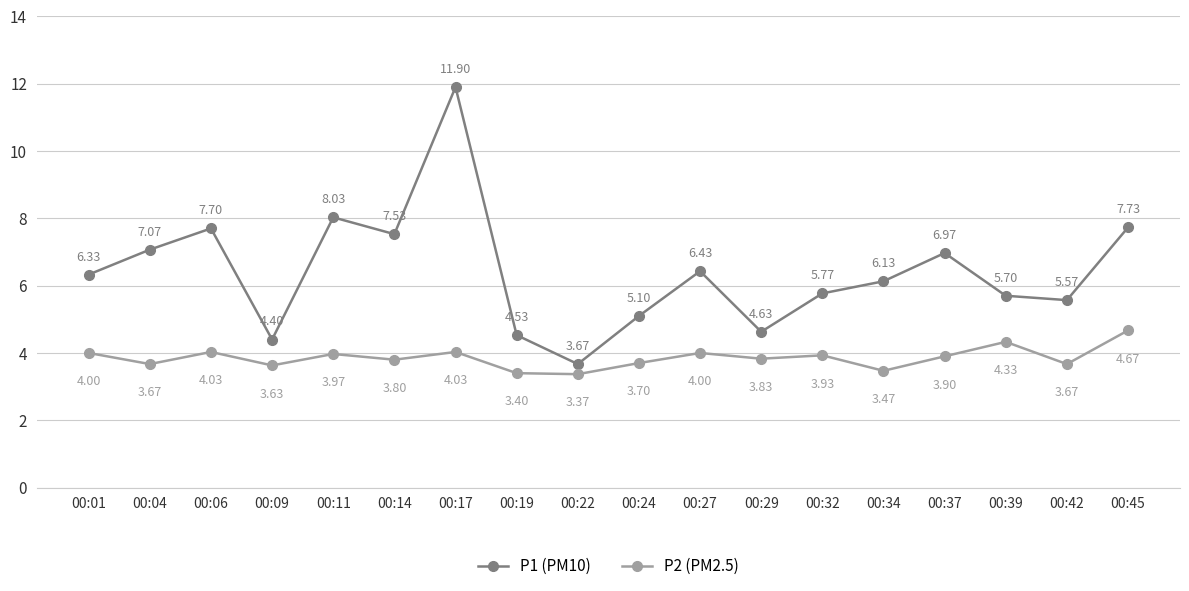

Rank the categories by P1 (PM10) value from lowest to highest.

00:22, 00:09, 00:19, 00:29, 00:24, 00:42, 00:39, 00:32, 00:34, 00:01, 00:27, 00:37, 00:04, 00:14, 00:06, 00:45, 00:11, 00:17